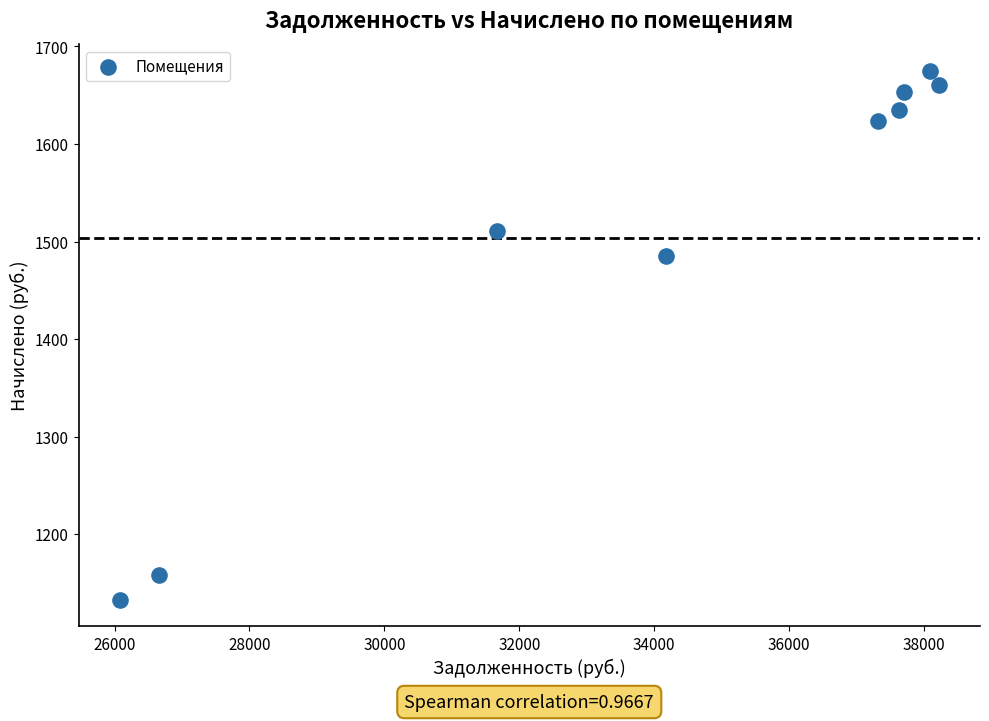

What Y value in the scatter plot is closest to 1404?

1484.7